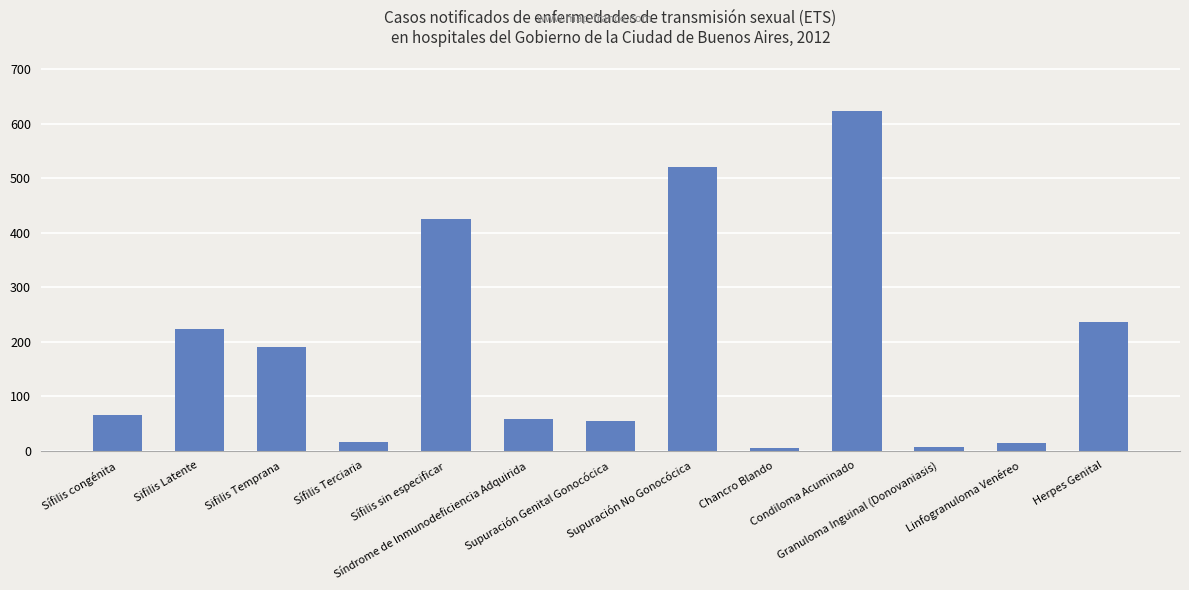

What is the label of the 7th bar from the right?

Supuración Genital Gonocócica